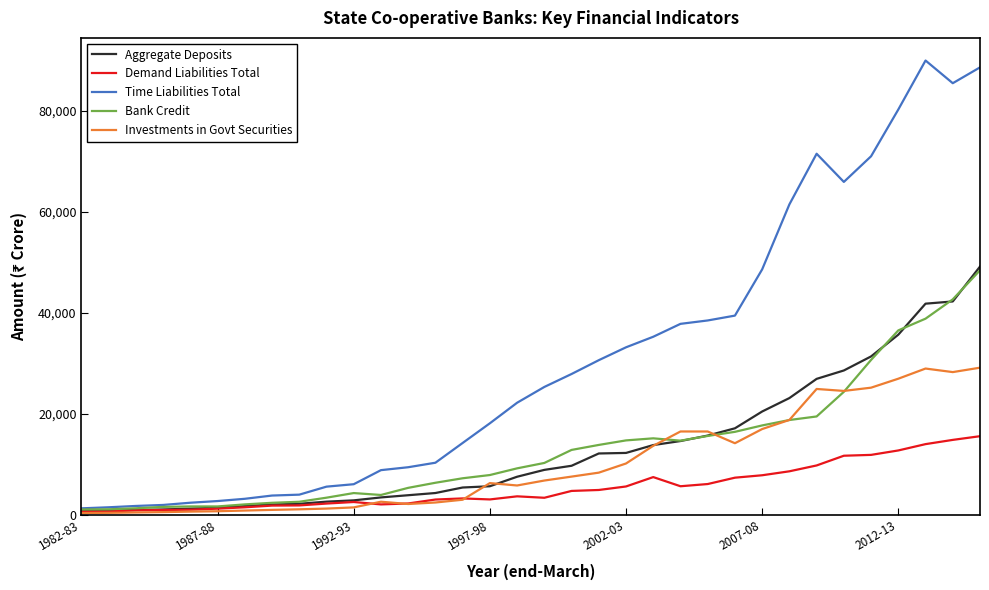

Which series has the widest spread of values?

Time Liabilities Total